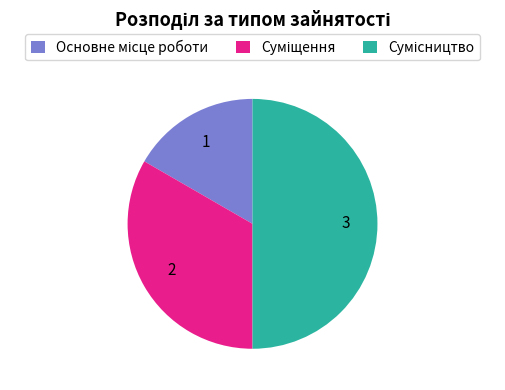

How many slices are in this pie chart?

3